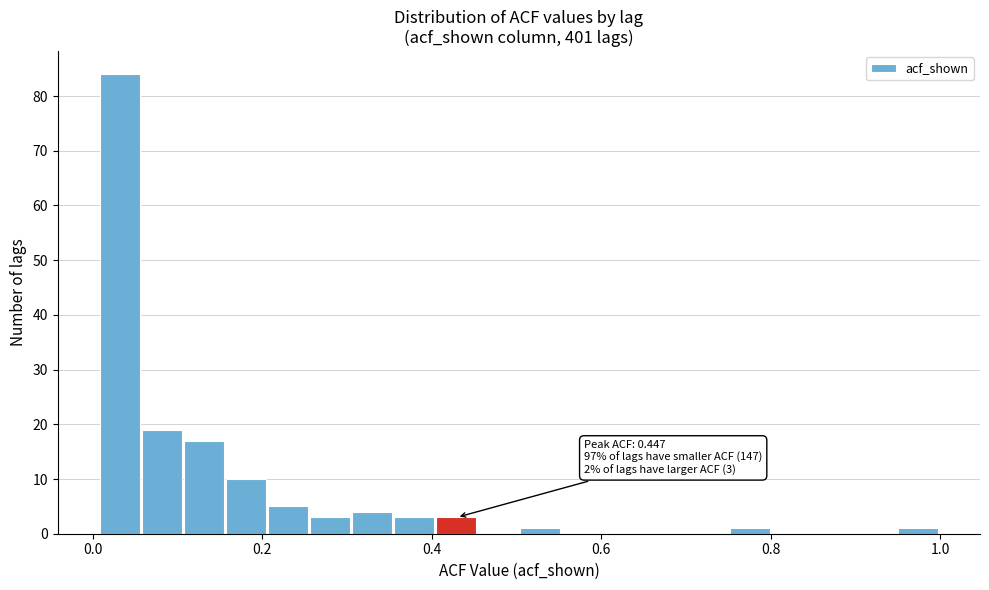

Around what value on the x-axis is the tallest bar? Give the approximate position of its centre, as read against the axis.

0.04